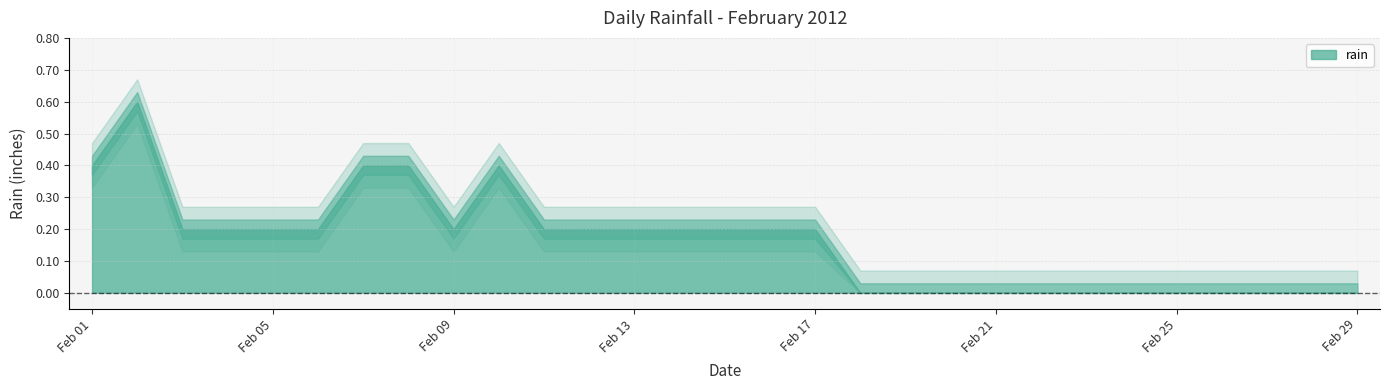

How many categories are shown in the chart?

29